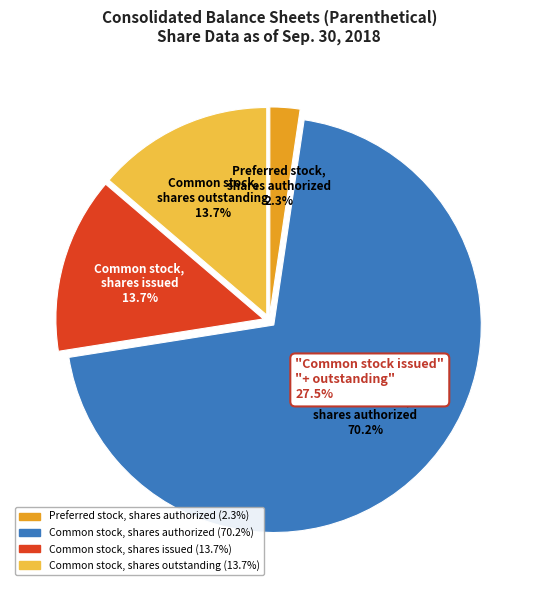

Count the number of slices in the pie.

4